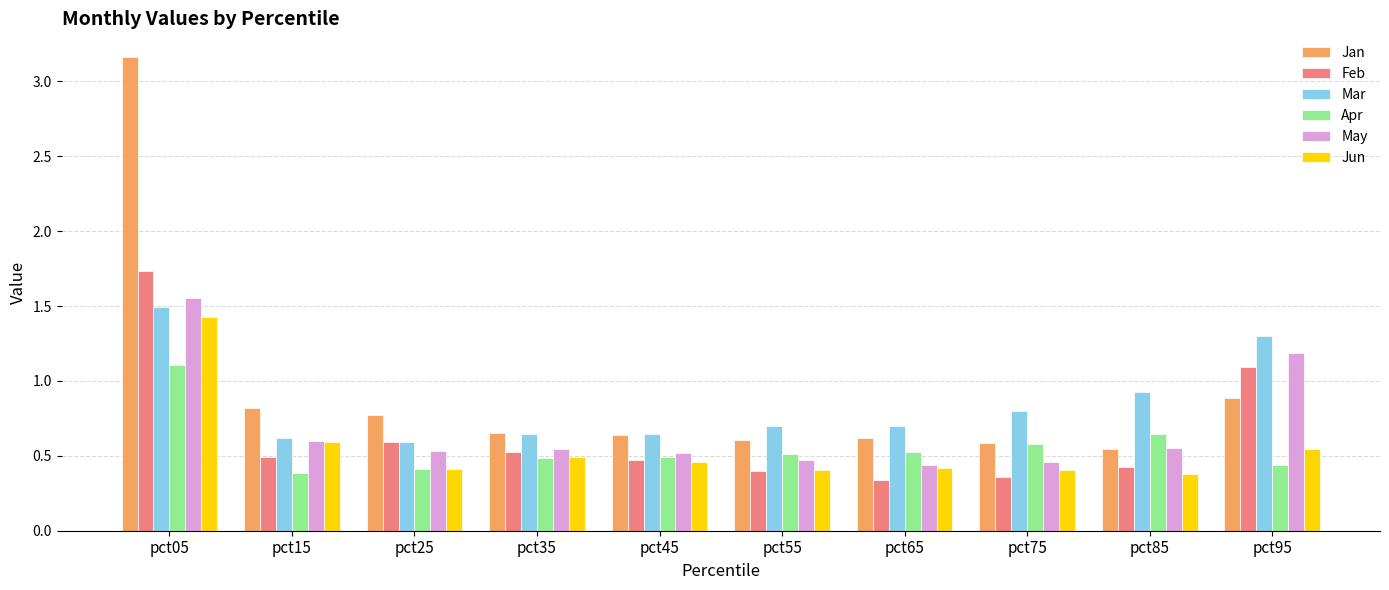

Is it true that Jun equals 0.1 at pct35?

False